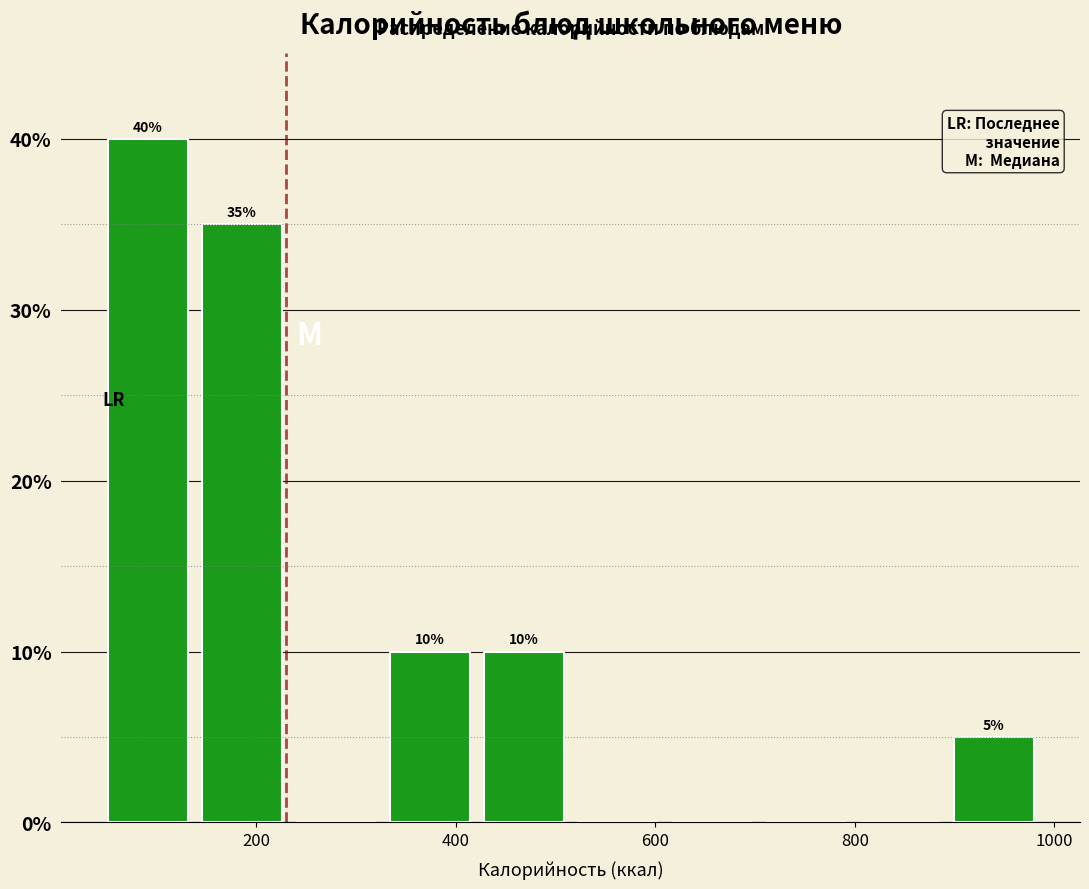

Over which range of the x-axis is the bar tallest?

40 to 140